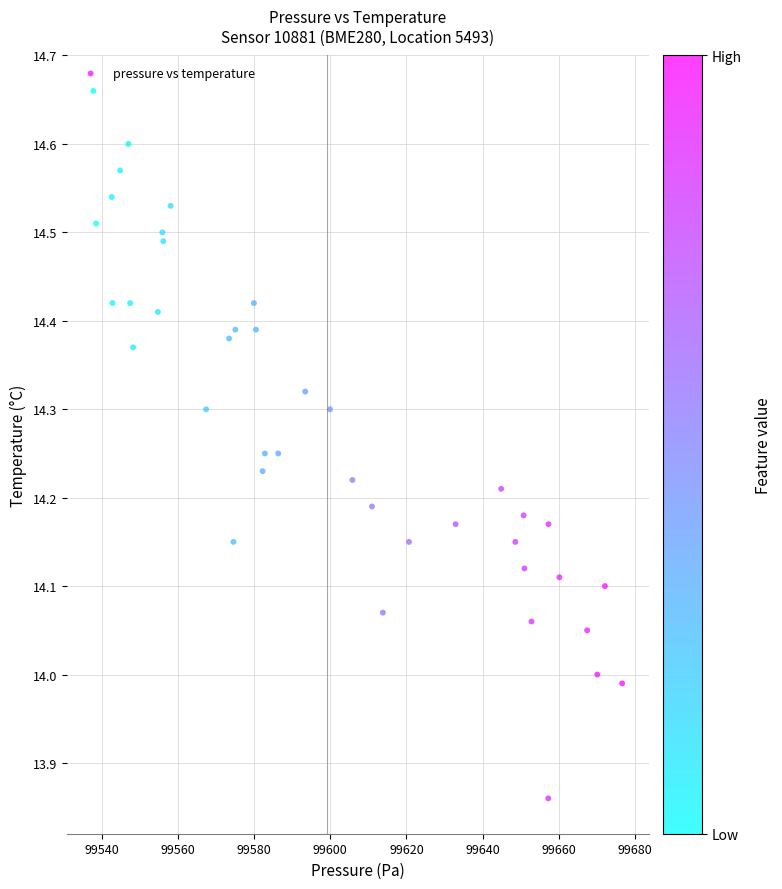

What is the range of X values (max minus min)?

138.9